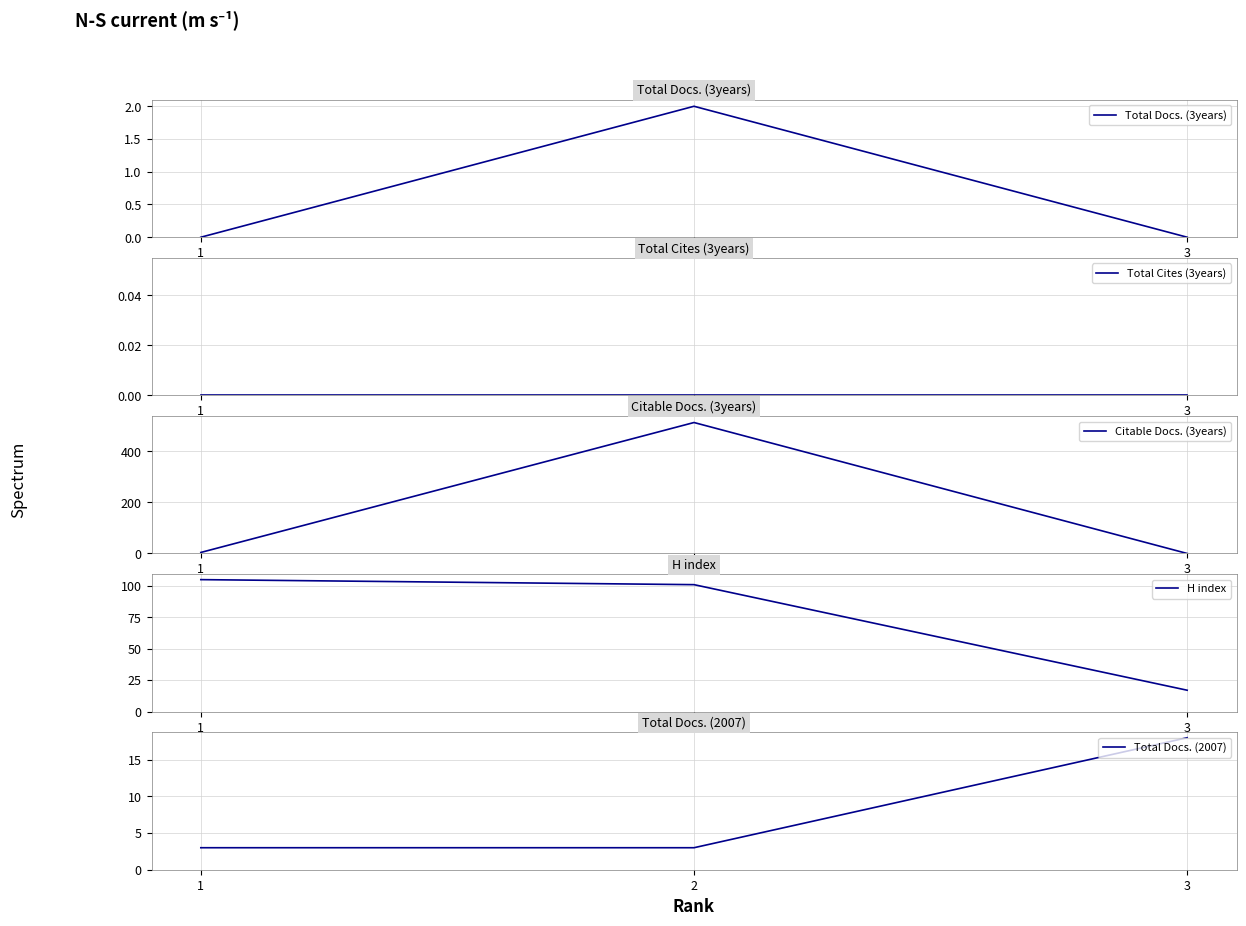

Is the value of Citable Docs. (3years) at 1 greater than the value of Total Docs. (2007) at 2?

Yes